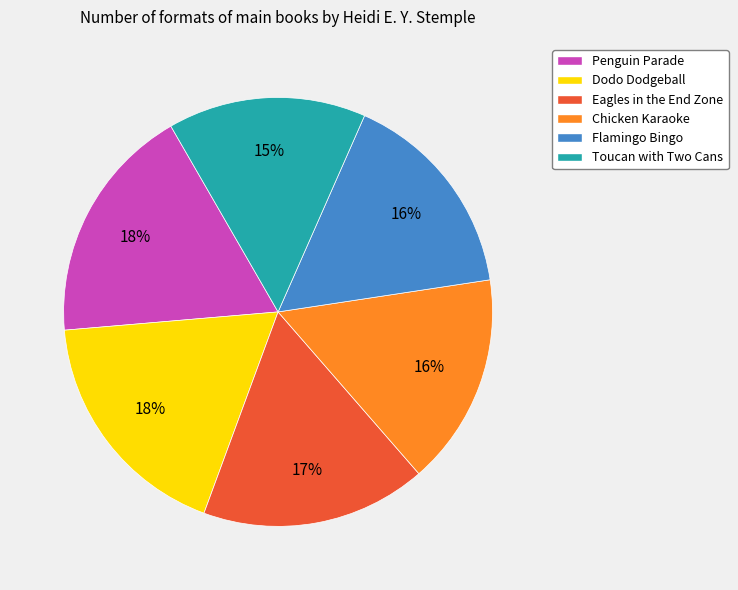

Does Chicken Karaoke represent more than half of the total?

No